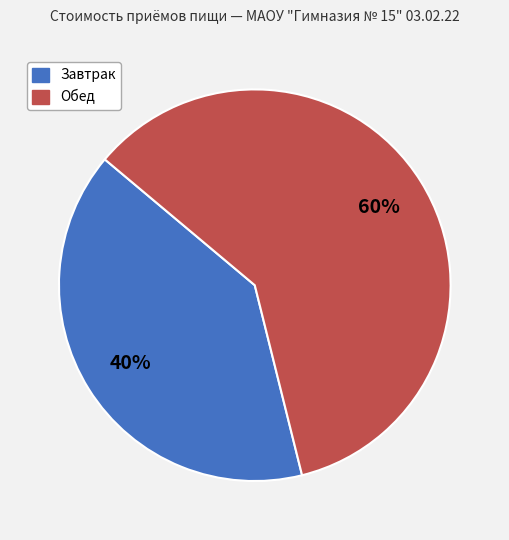

Which slice represents more than half of the pie?

Обед